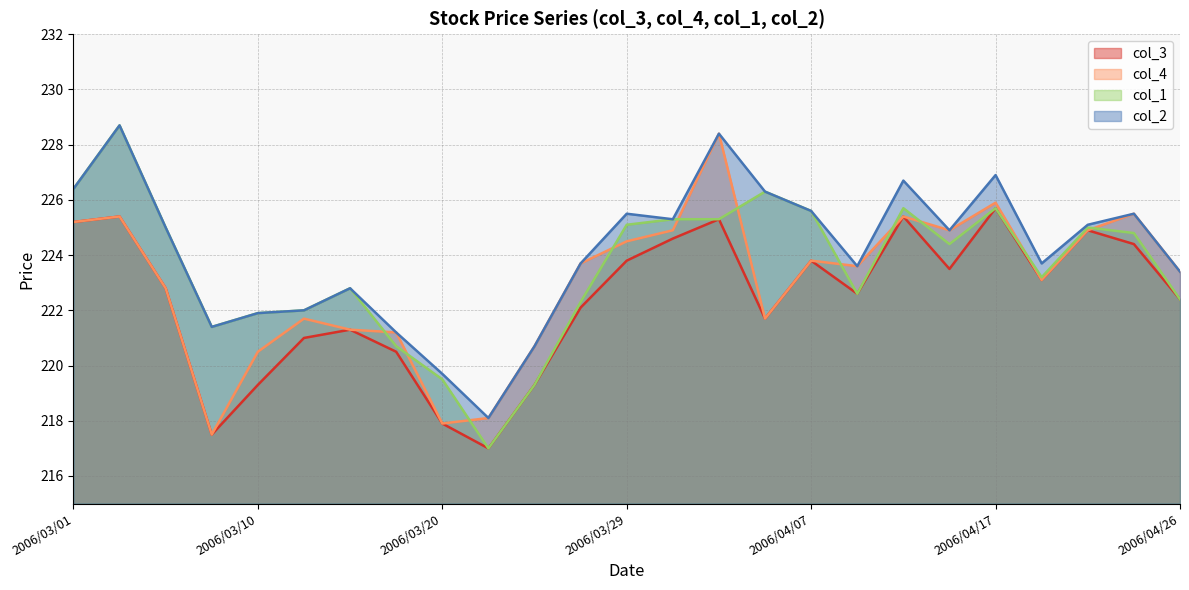

What is the sum of all col_2 values?

5602.5